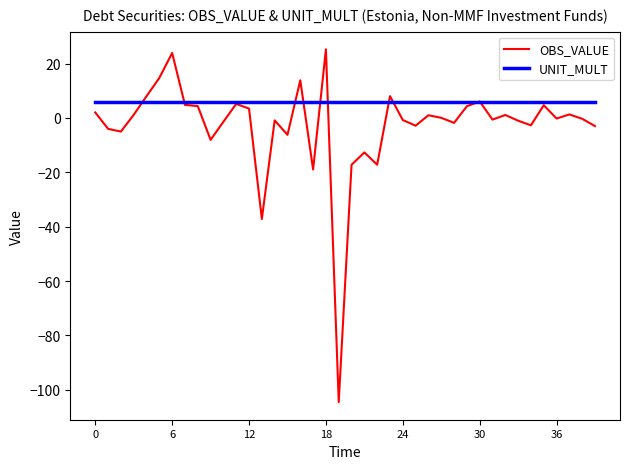

Which series has the largest total across all categories?

UNIT_MULT